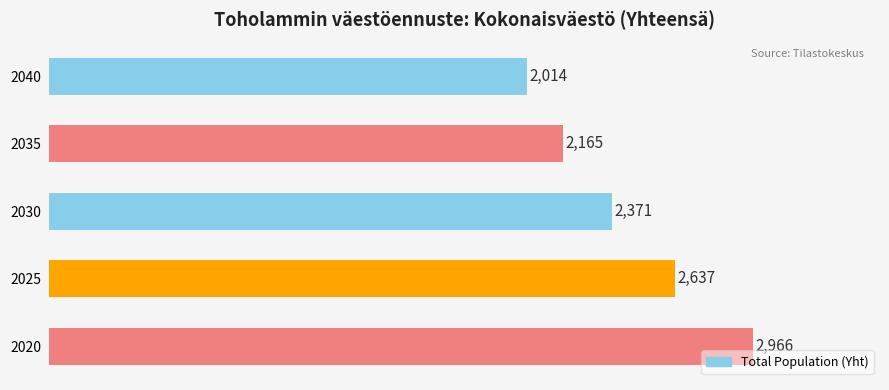

What is the change in value from 2020 to 2040?

-952